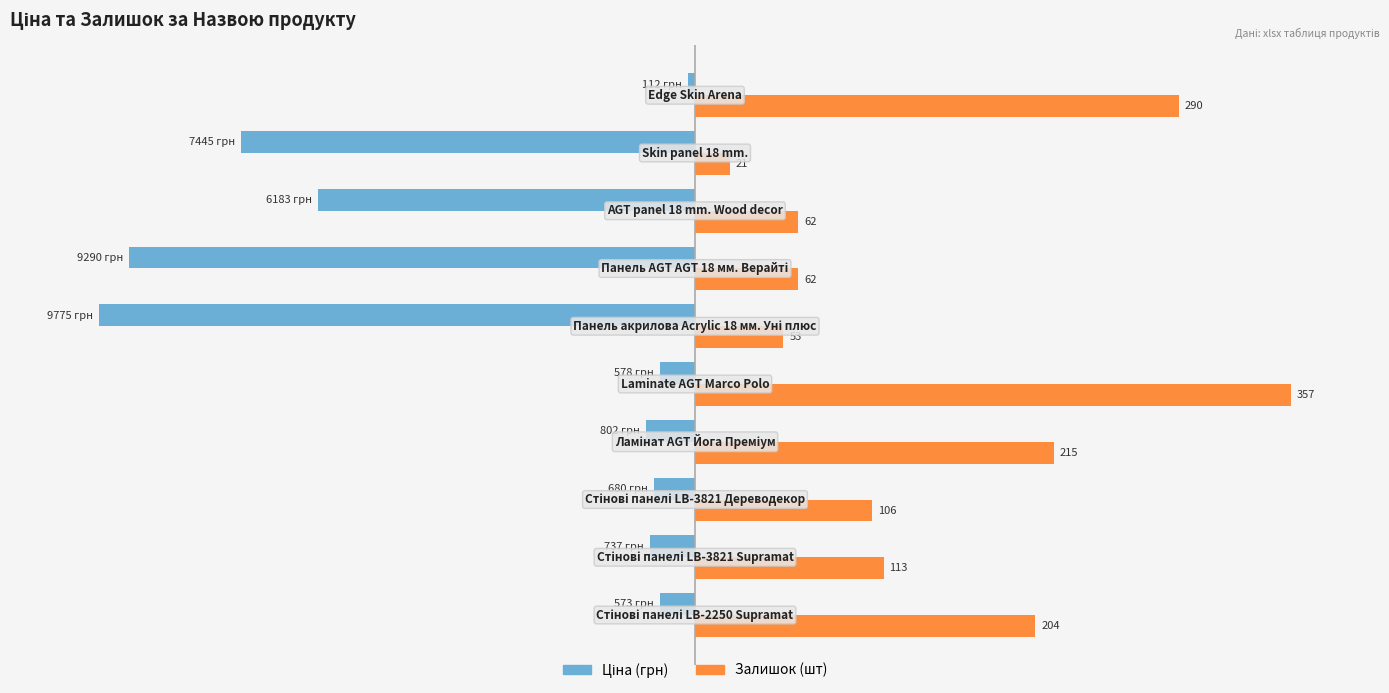

How many bars are there in total?

20